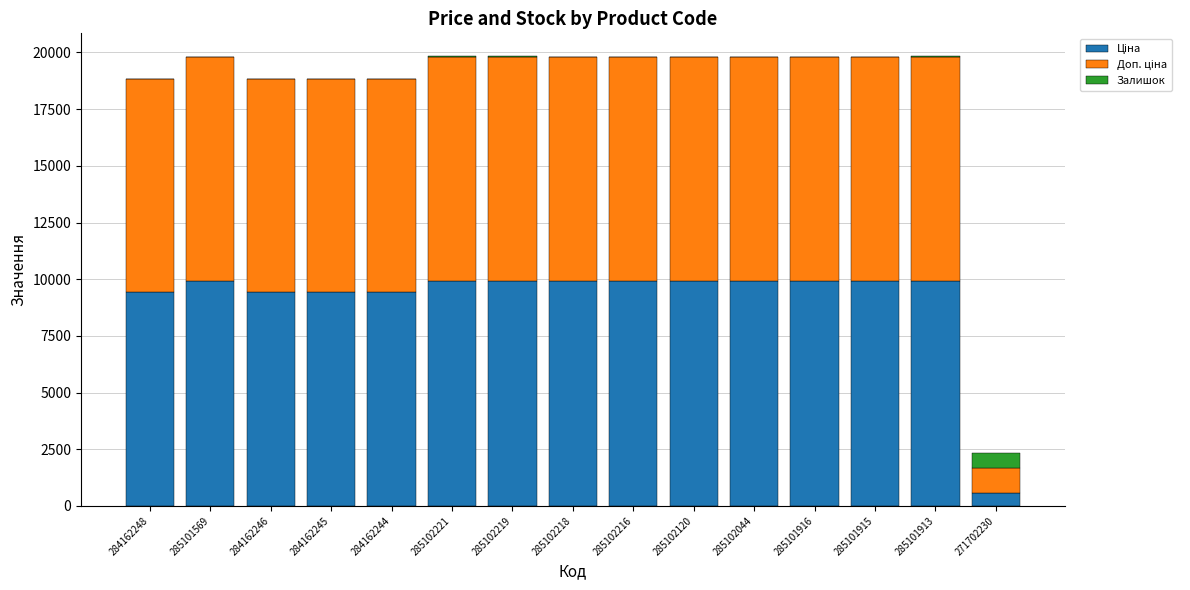

What is the total value across all series at 285101915?

19817.0